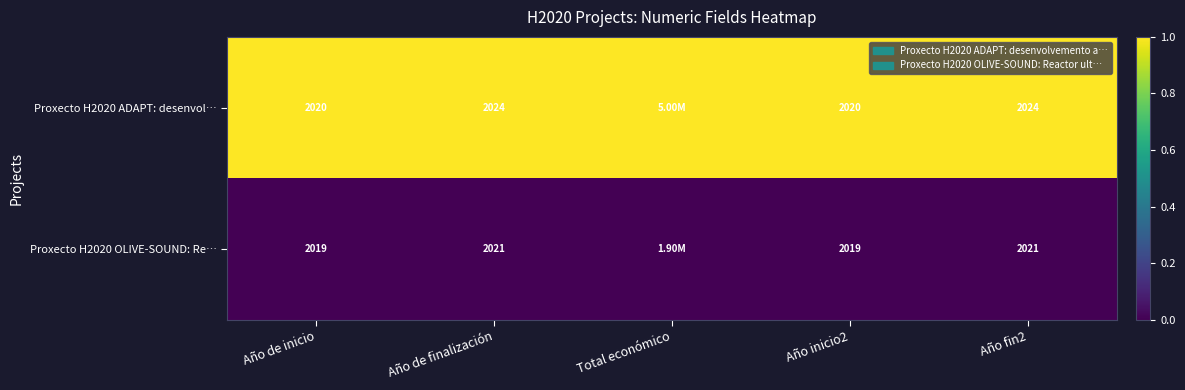

At Año de finalización, list the series in order from largest to smallest.

Proxecto H2020 ADAPT: desenvol…, Proxecto H2020 OLIVE-SOUND: Re…